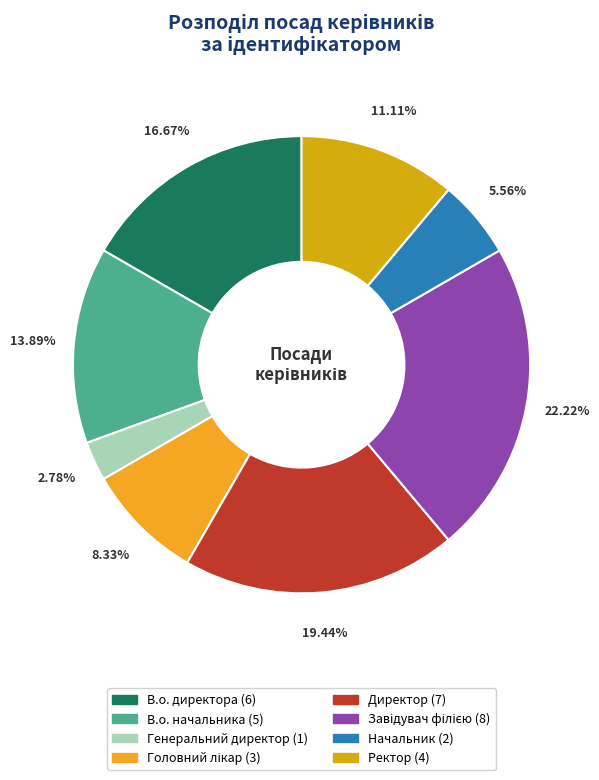

Is it true that В.о. начальника is 14% of the pie?

True